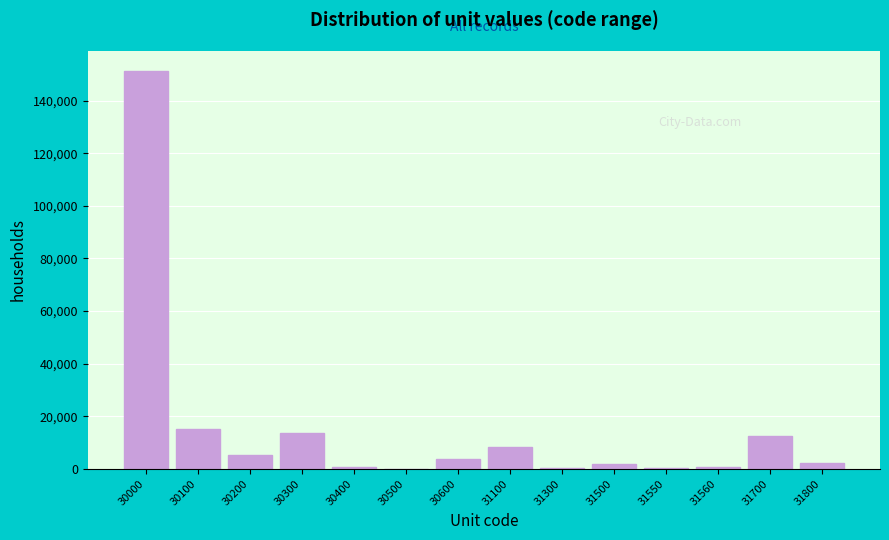

What value does the data have at 31700?

12632